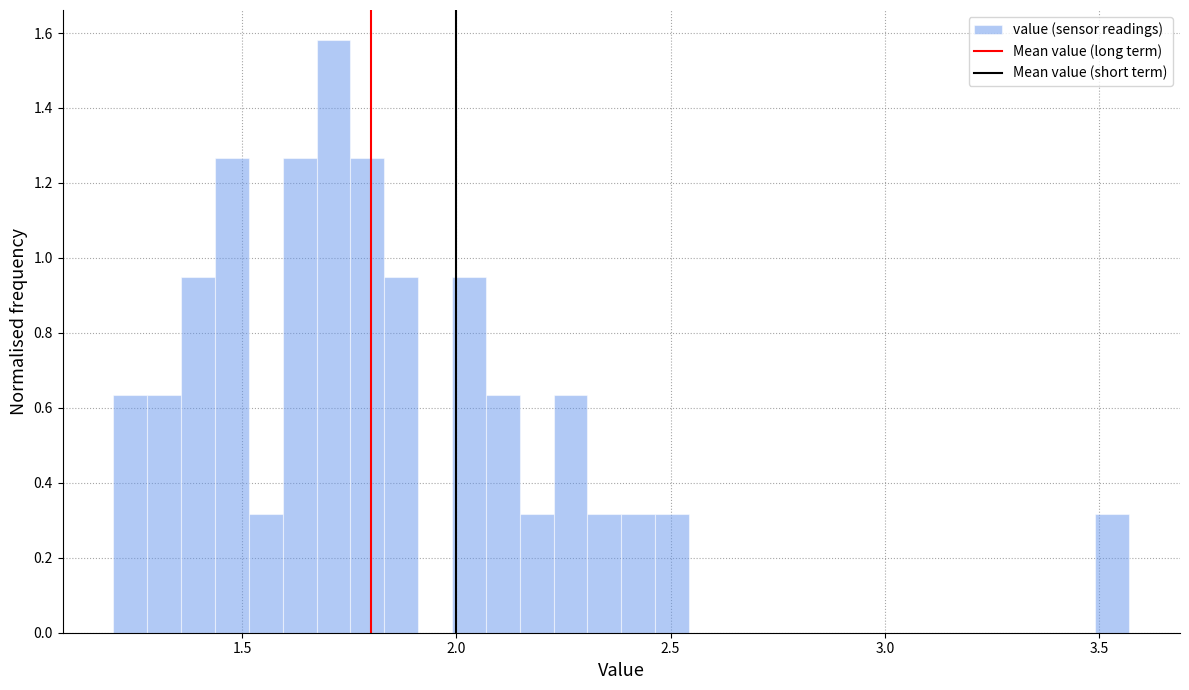

Read against the x-axis, roughly where is the centre of the tallest bar?

1.70